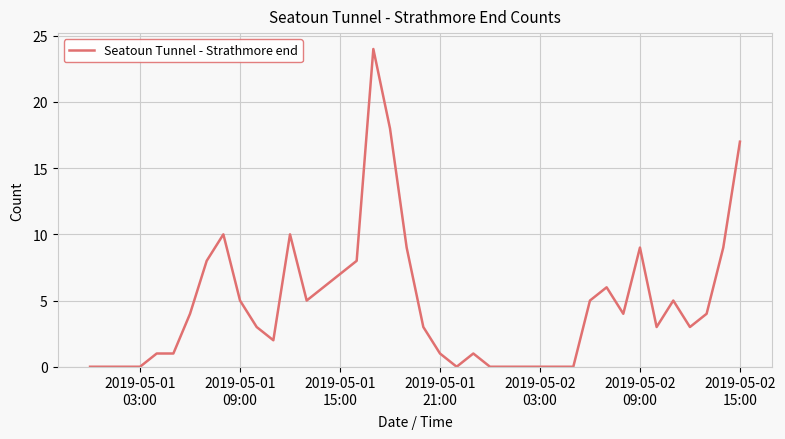

What is the difference between the maximum and minimum values?

24